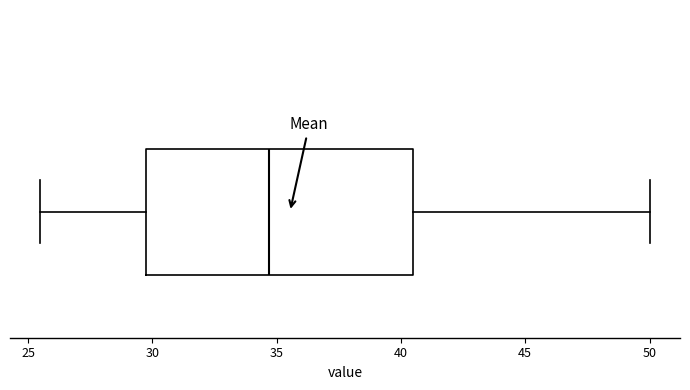

Where does the left whisker of the box end on the x-axis? The values are not printed on the chart, so give them approximately, as read against the axis.

25.5